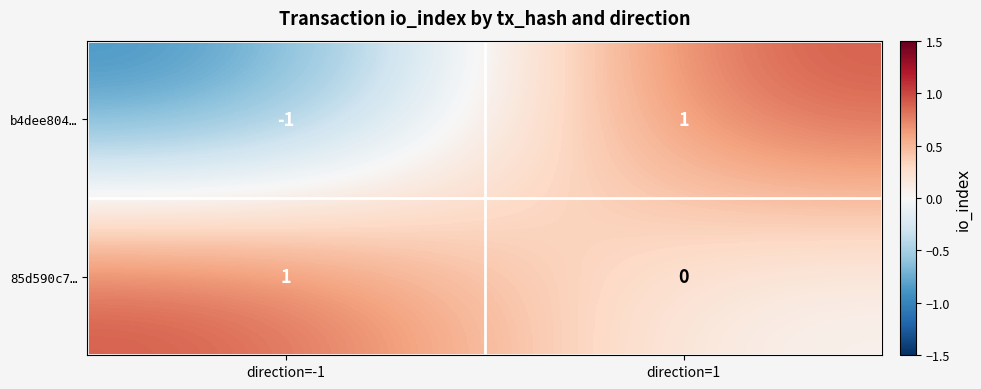

Between direction=-1 and direction=1, which series saw the biggest shift?

b4dee804…